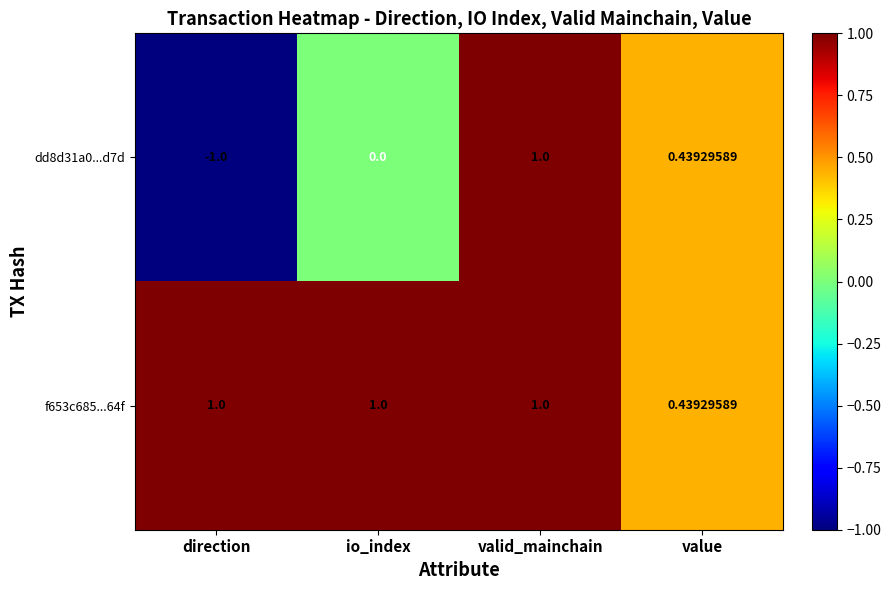

At which label does dd8d31a0...d7d reach its peak?

valid_mainchain